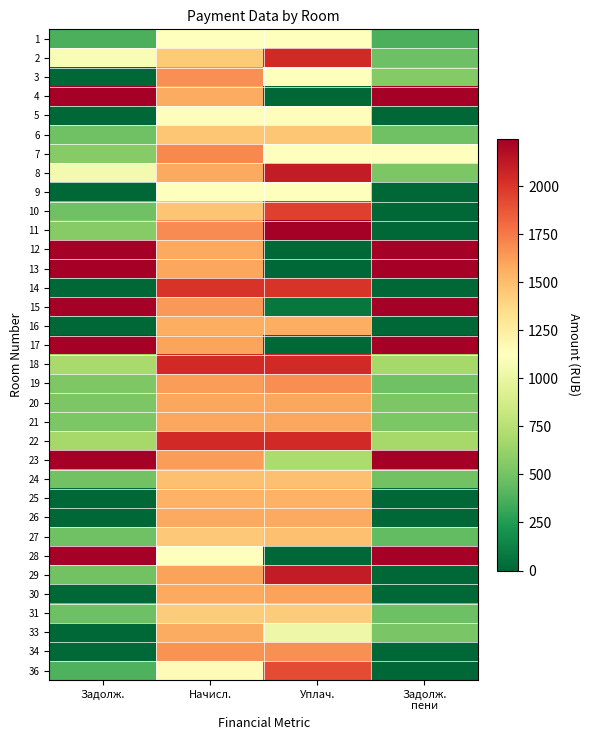

Reading left to right, extract all data points from this chart.

1: Задолж.=372.4	Начисл.=1117.2	Уплач.=1117.2	Задолж.
пени=372.4
2: Задолж.=1083.0	Начисл.=1445.3	Уплач.=2046.0	Задолж.
пени=482.3
3: Задолж.=0.0	Начисл.=1673.9	Уплач.=1115.9	Задолж.
пени=558.0
4: Задолж.=3112.1	Начисл.=1574.3	Уплач.=0.0	Задолж.
пени=4686.5
5: Задолж.=0.0	Начисл.=1139.3	Уплач.=1139.3	Задолж.
пени=0.0
6: Задолж.=486.7	Начисл.=1460.0	Уплач.=1460.0	Задолж.
пени=486.7
7: Задолж.=565.3	Начисл.=1696.0	Уплач.=1130.7	Задолж.
пени=1130.7
8: Задолж.=1056.9	Начисл.=1585.4	Уплач.=2113.9	Задолж.
пени=528.5
9: Задолж.=0.0	Начисл.=1117.2	Уплач.=1117.2	Задолж.
пени=0.0
10: Задолж.=490.4	Начисл.=1471.1	Уплач.=1961.5	Задолж.
пени=0.0
11: Задолж.=561.6	Начисл.=1685.0	Уплач.=2246.6	Задолж.
пени=0.0
12: Задолж.=7530.1	Начисл.=1581.7	Уплач.=0.0	Задолж.
пени=9111.8
13: Задолж.=18458.4	Начисл.=1589.1	Уплач.=0.0	Задолж.
пени=20047.5
14: Задолж.=0.0	Начисл.=2005.7	Уплач.=2005.7	Задолж.
пени=0.0
15: Задолж.=2635.4	Начисл.=1648.1	Уплач.=71.8	Задолж.
пени=4211.7
16: Задолж.=0.0	Начисл.=1567.0	Уплач.=1567.0	Задолж.
пени=0.0
17: Задолж.=5013.3	Начисл.=1600.2	Уплач.=0.0	Задолж.
пени=6613.4
18: Задолж.=689.0	Начисл.=2046.3	Уплач.=2052.4	Задолж.
пени=682.9
19: Задолж.=542.0	Начисл.=1626.0	Уплач.=1683.7	Задолж.
пени=484.2
20: Задолж.=529.7	Начисл.=1589.1	Уплач.=1589.1	Задолж.
пени=529.7
21: Задолж.=532.2	Начисл.=1596.5	Уплач.=1596.5	Задолж.
пени=532.2
22: Задолж.=683.3	Начисл.=2050.0	Уплач.=2050.0	Задолж.
пени=683.3
23: Задолж.=2244.7	Начисл.=1626.0	Уплач.=703.6	Задолж.
пени=3167.0
24: Задолж.=496.5	Начисл.=1489.6	Уплач.=1489.6	Задолж.
пени=496.5
25: Задолж.=0.0	Начисл.=1548.5	Уплач.=1548.5	Задолж.
пени=0.0
26: Задолж.=0.0	Начисл.=1581.7	Уплач.=1581.7	Задолж.
пени=0.0
27: Задолж.=483.0	Начисл.=1449.0	Уплач.=1489.5	Задолж.
пени=442.5
28: Задолж.=21171.5	Начисл.=1117.2	Уплач.=0.0	Задолж.
пени=22288.7
29: Задолж.=497.7	Начисл.=1611.2	Уплач.=2108.9	Задолж.
пени=0.0
30: Задолж.=0.0	Начисл.=1585.4	Уплач.=1612.0	Задолж.
пени=0.0
31: Задолж.=476.9	Начисл.=1430.5	Уплач.=1430.5	Задолж.
пени=476.9
33: Задолж.=0.0	Начисл.=1570.7	Уплач.=1024.9	Задолж.
пени=523.5
34: Задолж.=9.6	Начисл.=1662.8	Уплач.=1672.4	Задолж.
пени=0.0
36: Задолж.=383.4	Начисл.=1150.3	Уплач.=1917.2	Задолж.
пени=0.0